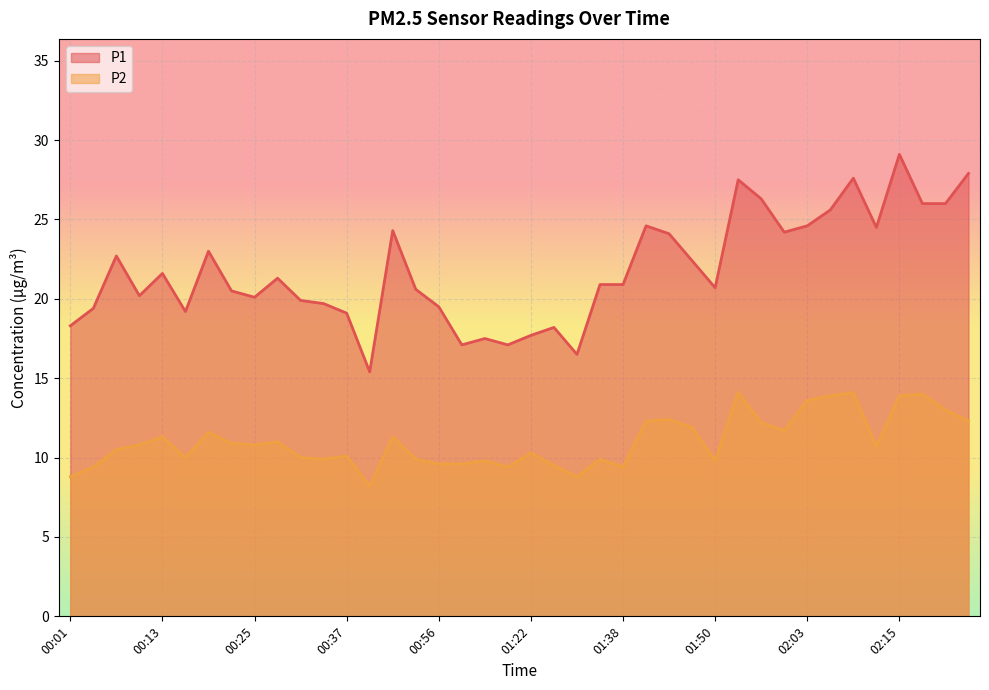

What is the label of the 19th point from the right?

01:28